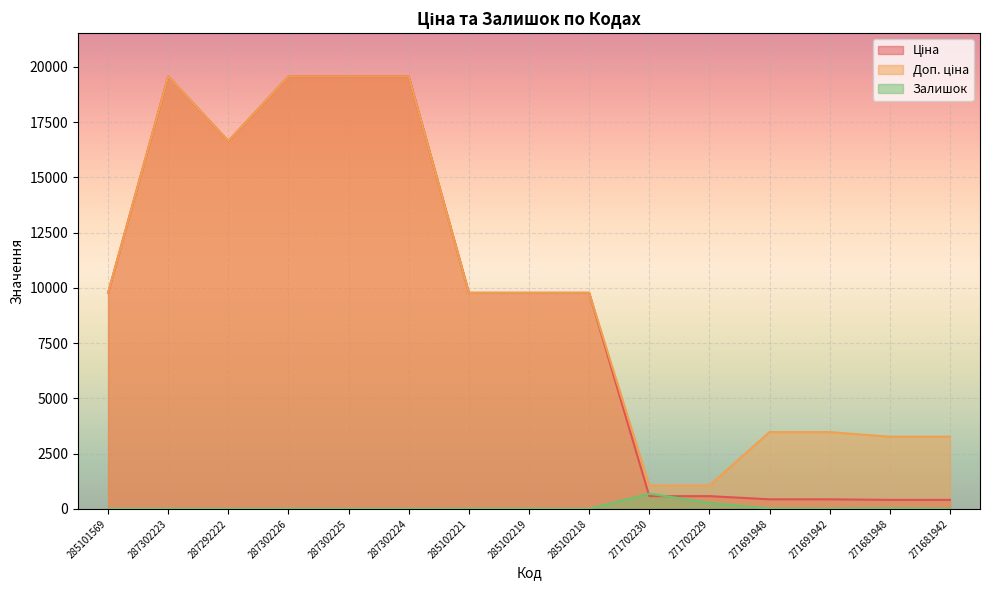

True or false: Залишок has a value of 0.7 at 287302224.

False